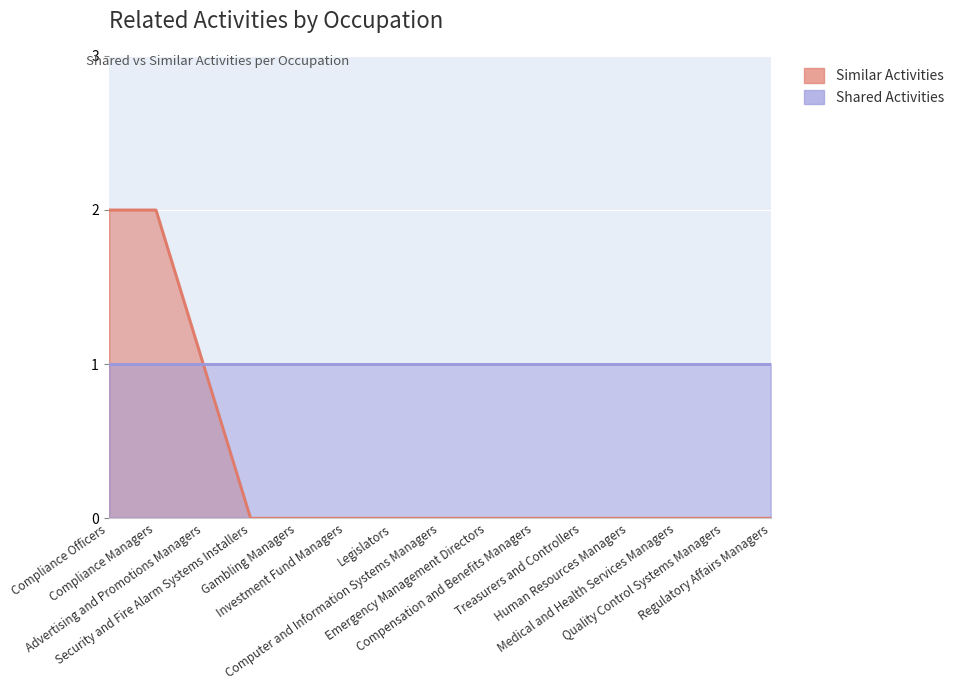

True or false: the data has more than 2 interior local peaks.

False